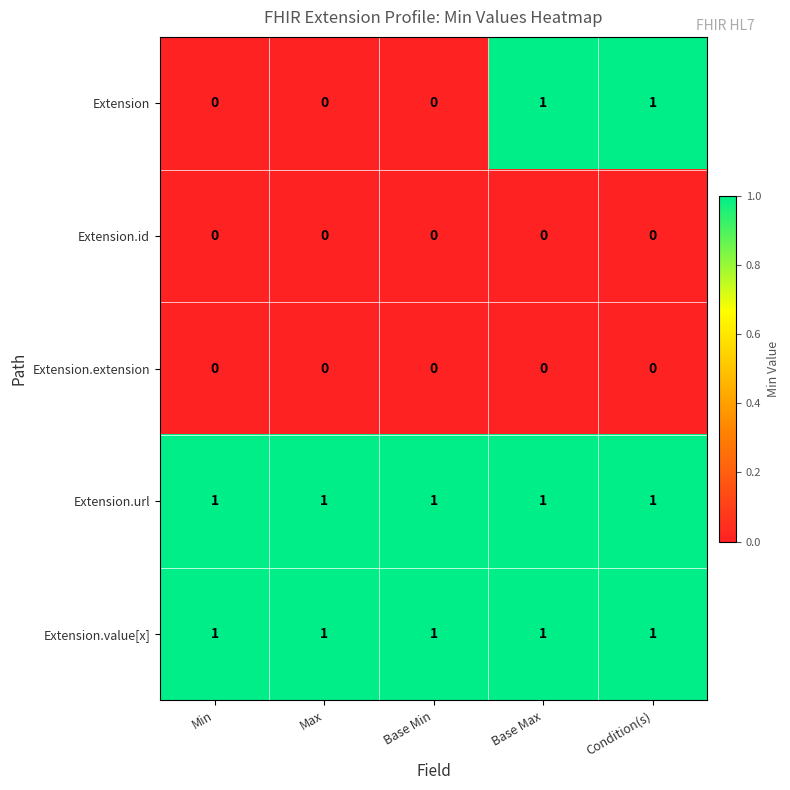

Reading left to right, transcribe all the data shown in this chart.

Extension: Min=0	Max=0	Base Min=0	Base Max=1	Condition(s)=1
Extension.id: Min=0	Max=0	Base Min=0	Base Max=0	Condition(s)=0
Extension.extension: Min=0	Max=0	Base Min=0	Base Max=0	Condition(s)=0
Extension.url: Min=1	Max=1	Base Min=1	Base Max=1	Condition(s)=1
Extension.value[x]: Min=1	Max=1	Base Min=1	Base Max=1	Condition(s)=1